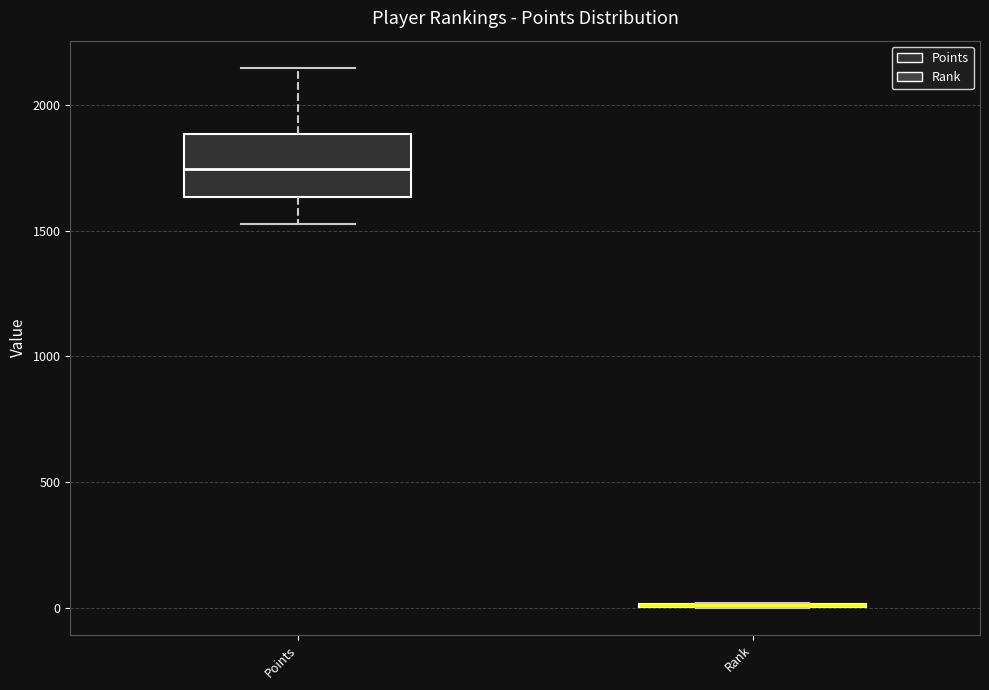

Reading left to right, read every box against the y-axis: the position of its median line, the range the box covers, and the ends of its whiskers. The values are not printed on the chart, so give them approximately, as read against the axis.

Points: median 1750, box 1650 to 1900, whiskers 1550 to 2150
Rank: box collapsed to a line at 0, whiskers 0 to 0